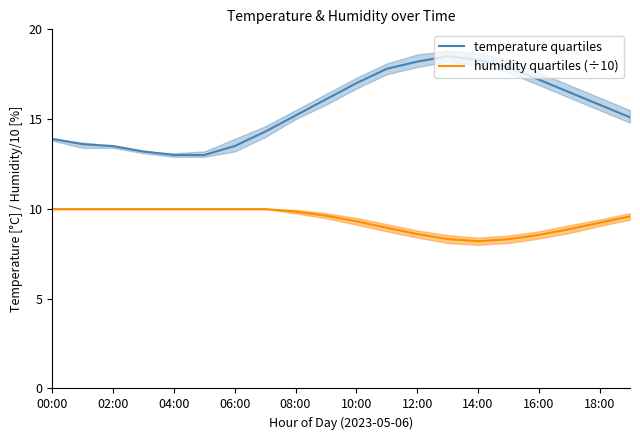

What are all the series names shown in the legend?

temperature quartiles, humidity quartiles (÷10)